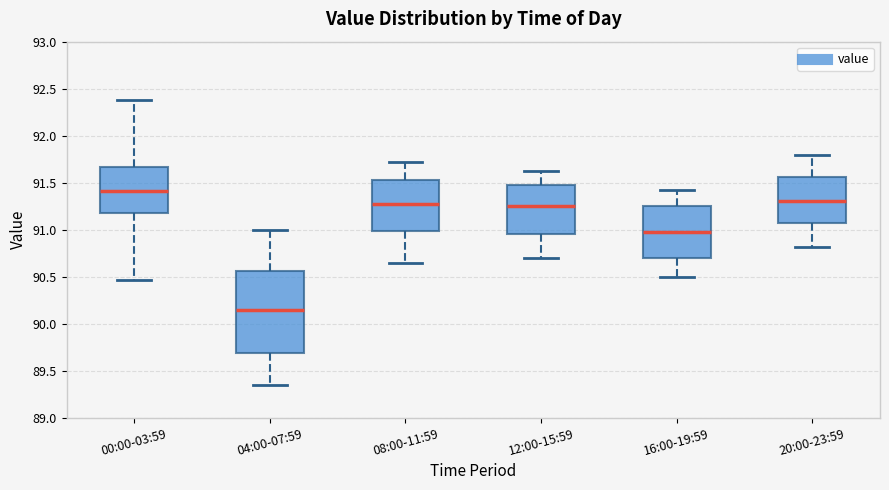

Comparing the boxes themselves (not the whiskers), which one is the tallest?

04:00-07:59